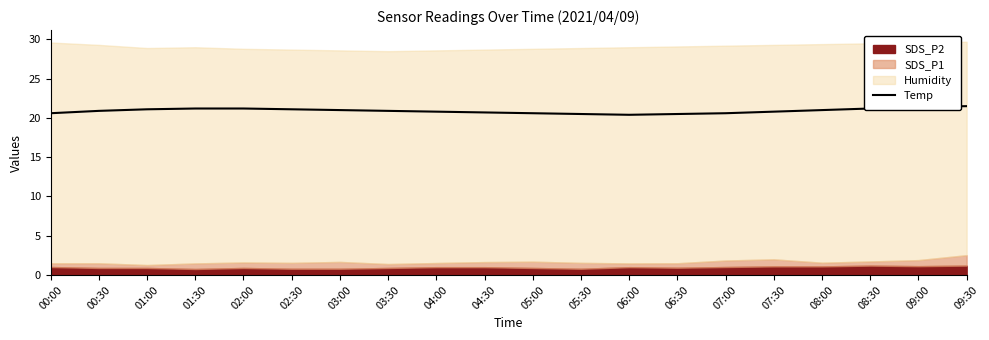

What is the average value?

20.9